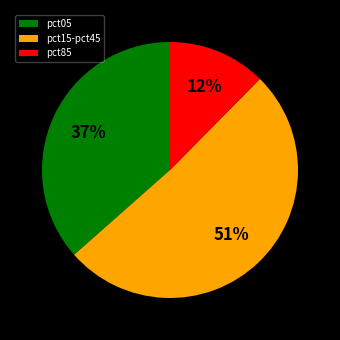

To the nearest percent, what is the difference between the largest and smallest slice percentages?

39%